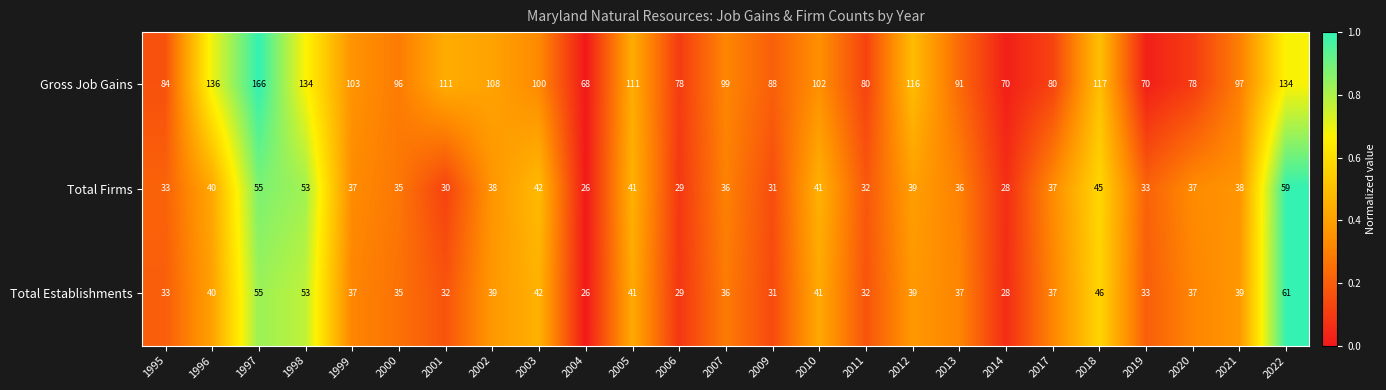

Which series has the largest total across all categories?

Gross Job Gains